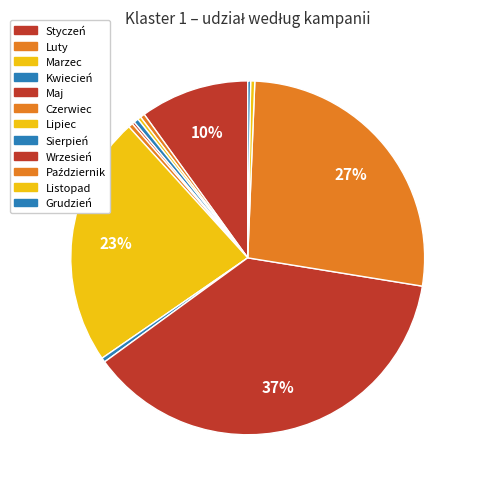

How many slices are in this pie chart?

12